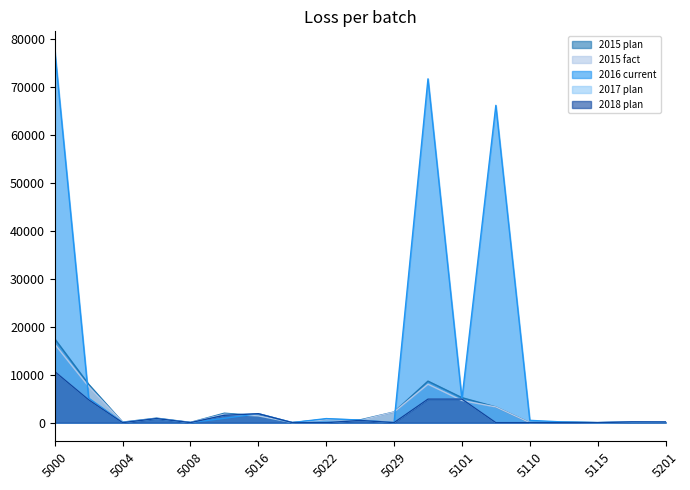

Does the chart have visible grid lines?

No